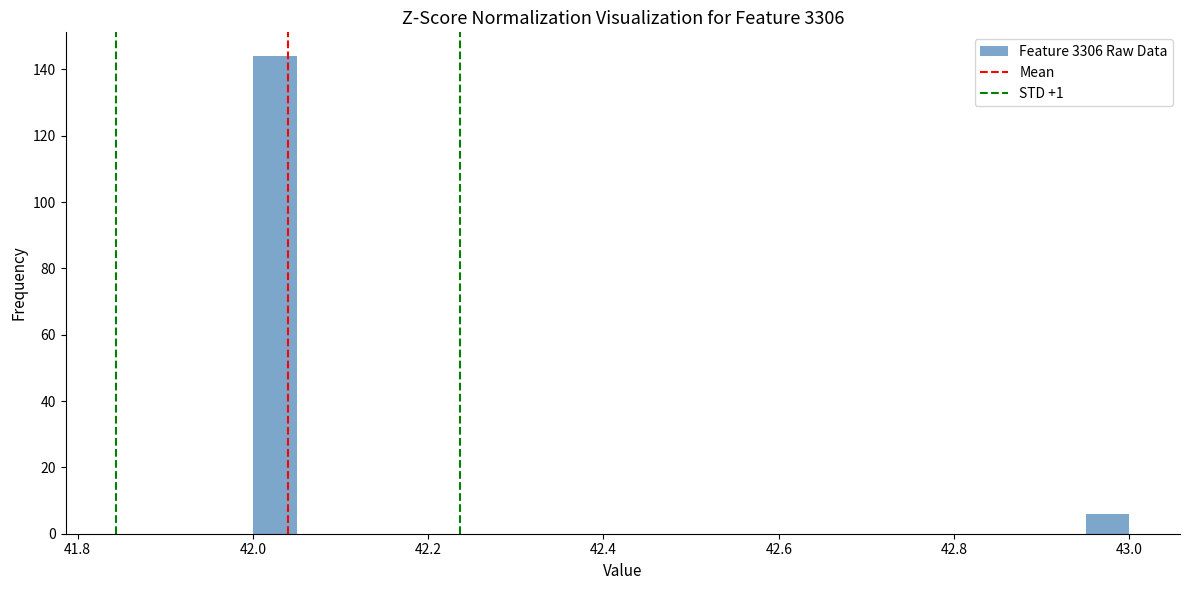

Read against the x-axis, roughly where is the centre of the tallest bar?

42.02